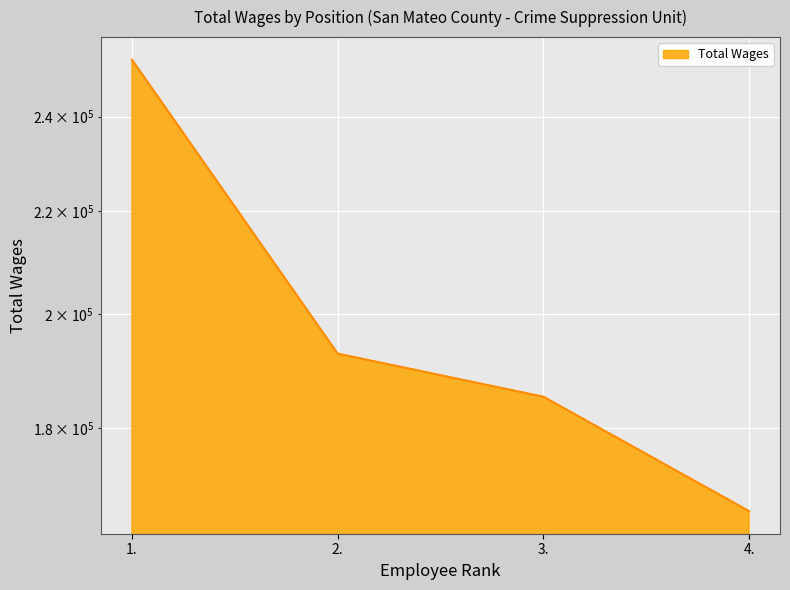

List the labels in order of value, smallest first.

4., 3., 2., 1.